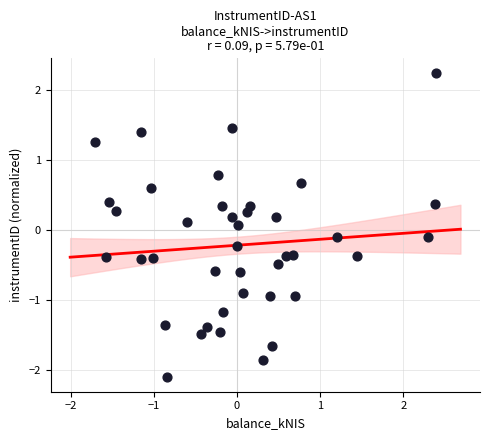

What is the range of X values (max minus min)?

4.1